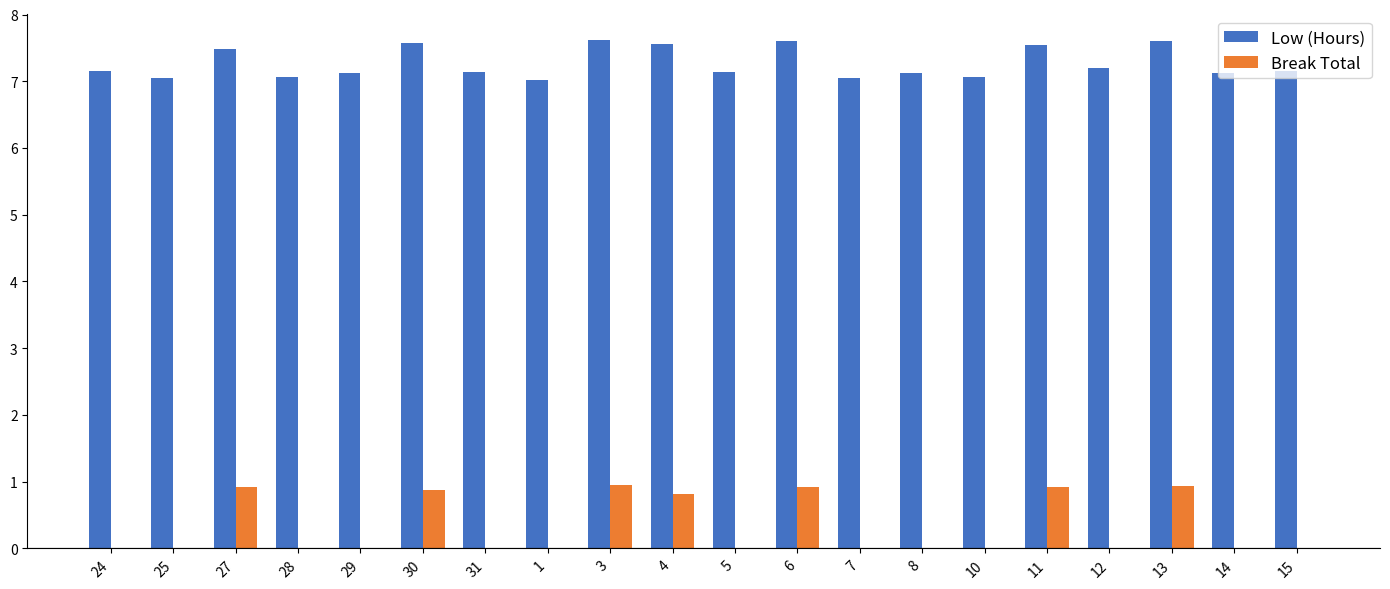

Is the value of Low (Hours) at 27 greater than the value of Break Total at 8?

Yes